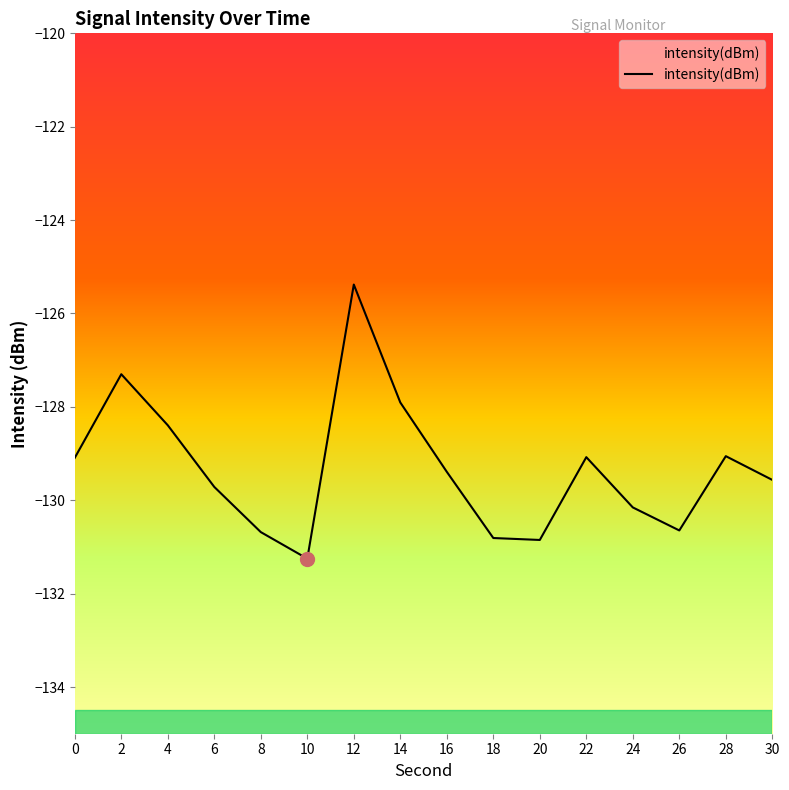

What is the minimum value shown in the chart?

-131.3